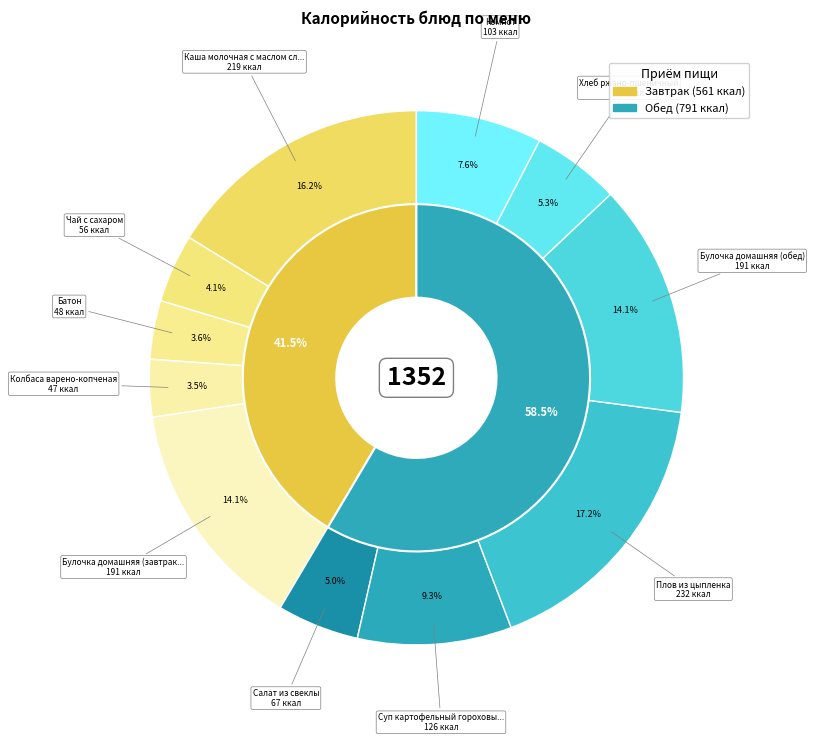

Is Каша молочная с маслом сливочным the majority of the pie?

No